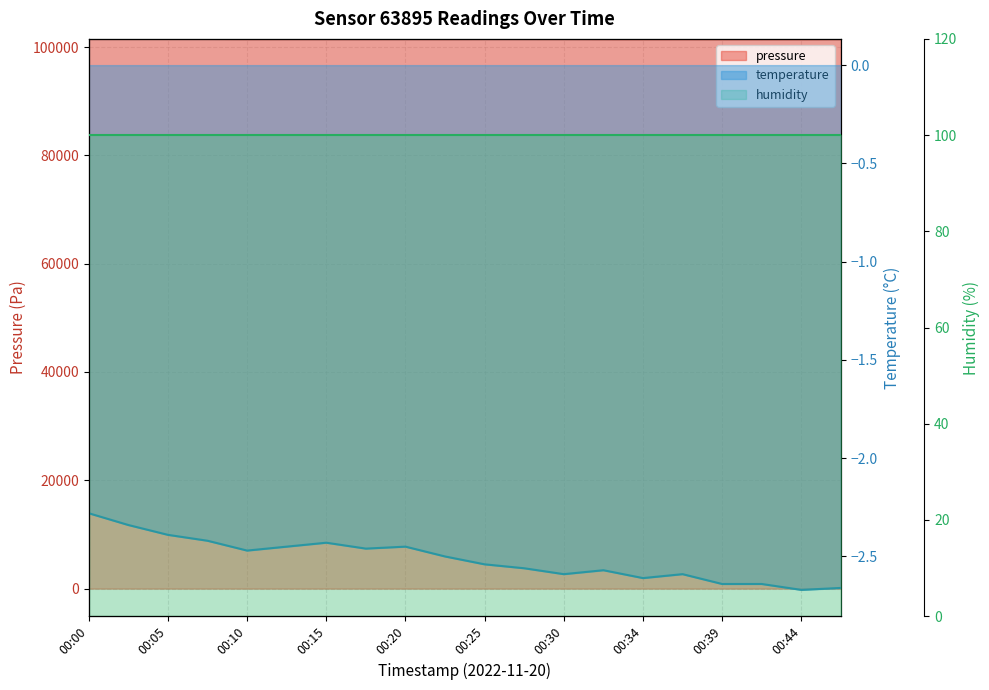

Which has a higher value, 00:30 or 00:42?

00:30